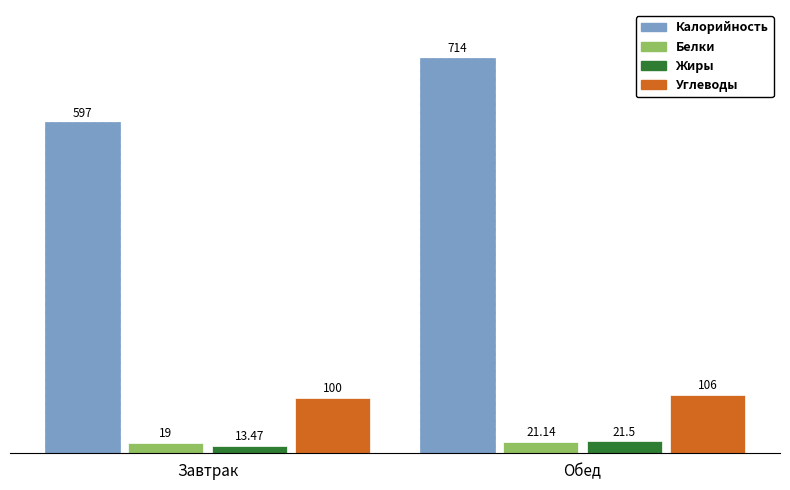

True or false: Белки has a value of 19.0 at Завтрак.

True